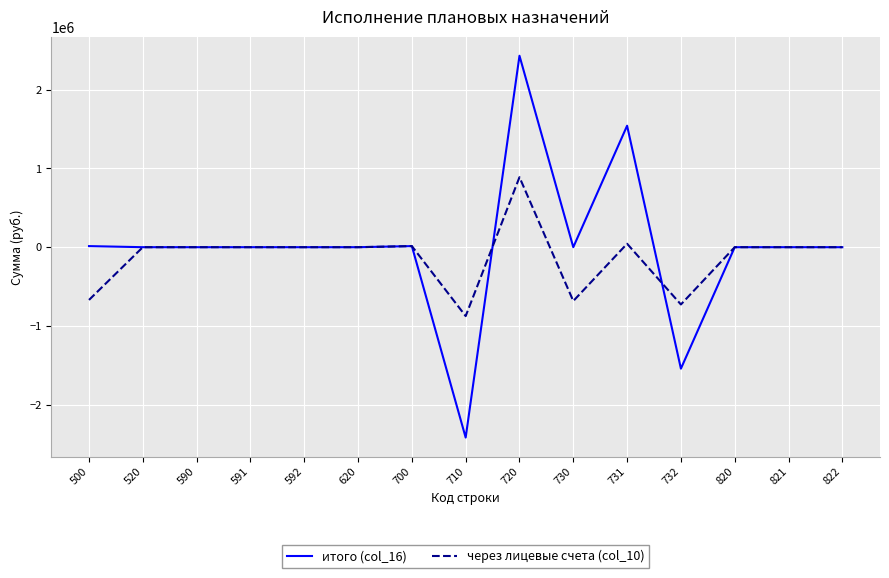

At which category is the sum across all series the highest?

720